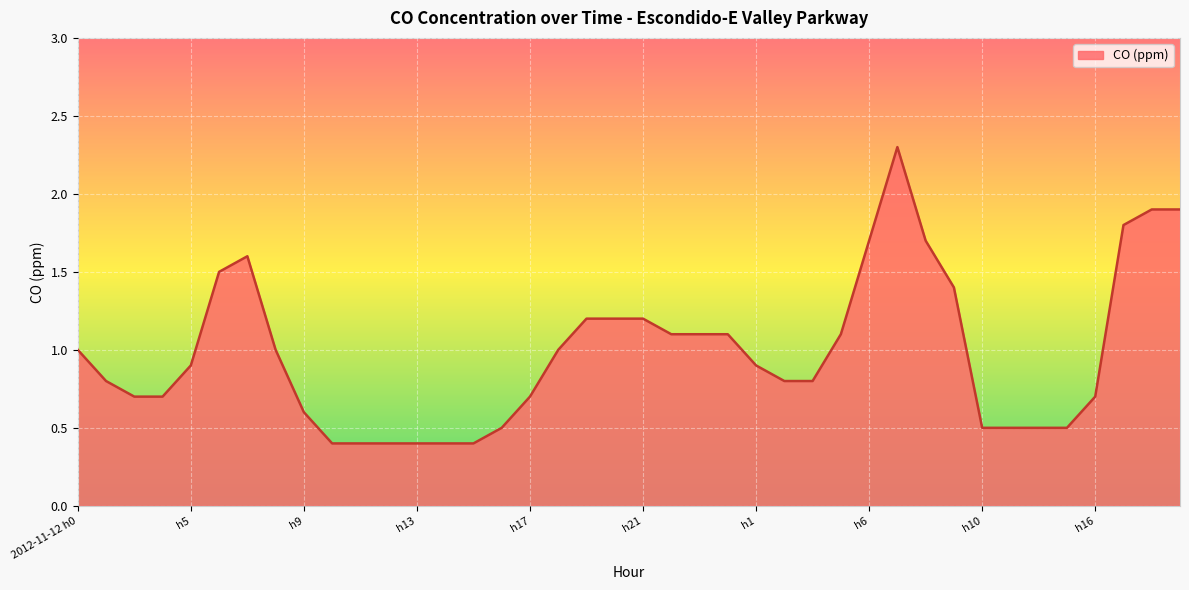

What is the average value?

1.0